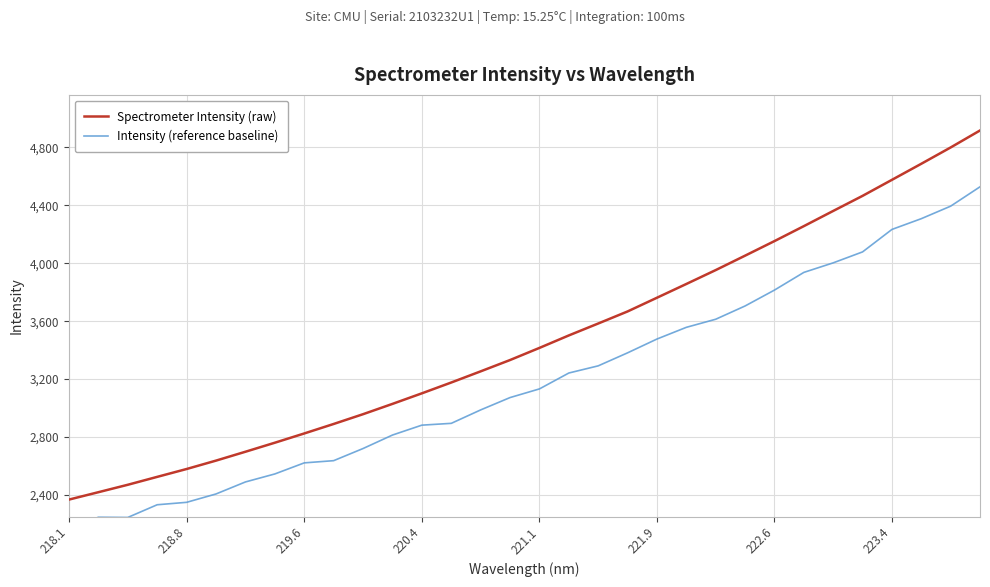

Which series has the widest spread of values?

Spectrometer Intensity (raw)